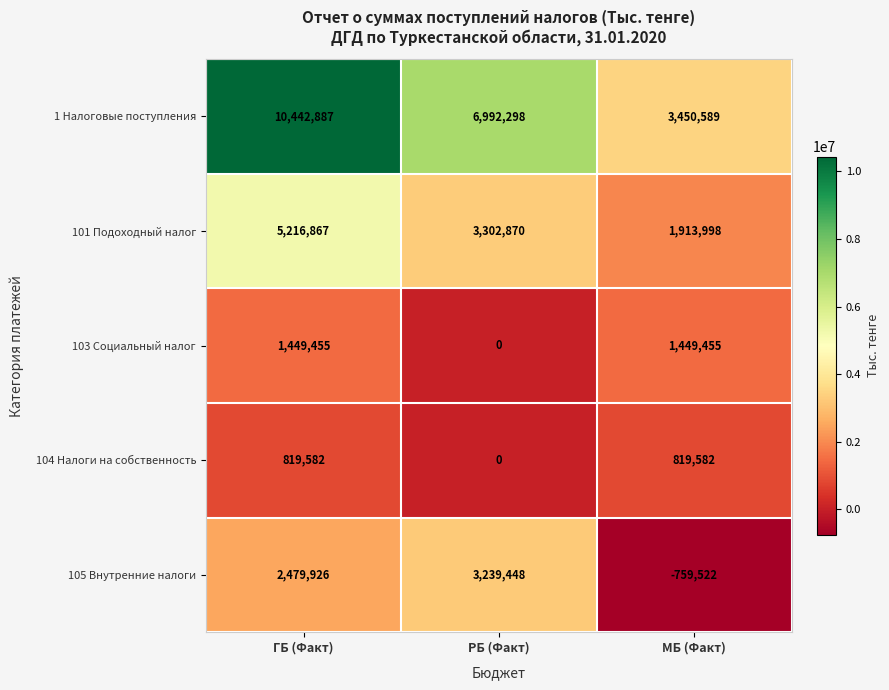

Rank the series by their maximum value, from lowest to highest.

104 Налоги на собственность, 103 Социальный налог, 105 Внутренние налоги, 101 Подоходный налог, 1 Налоговые поступления